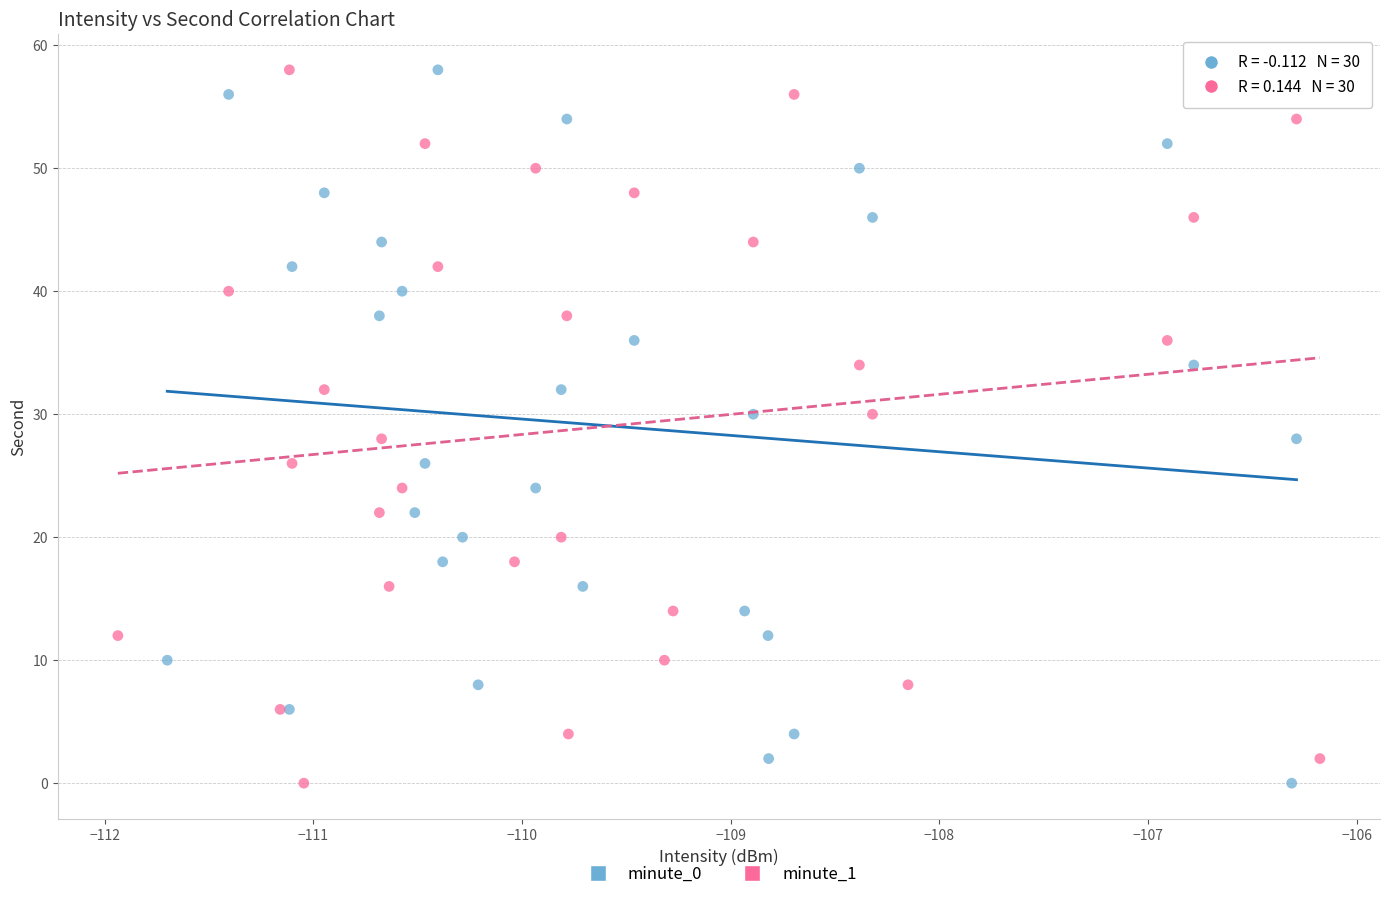

What are all the series names shown in the legend?

minute_0, minute_1